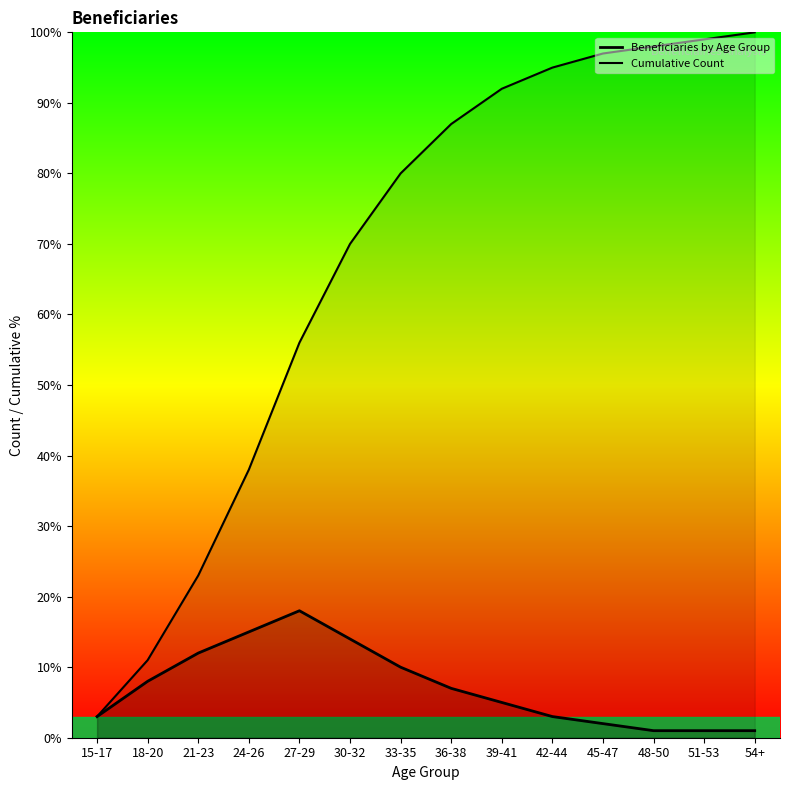

Is it true that Beneficiaries by Age Group equals 1 at 45-47?

False